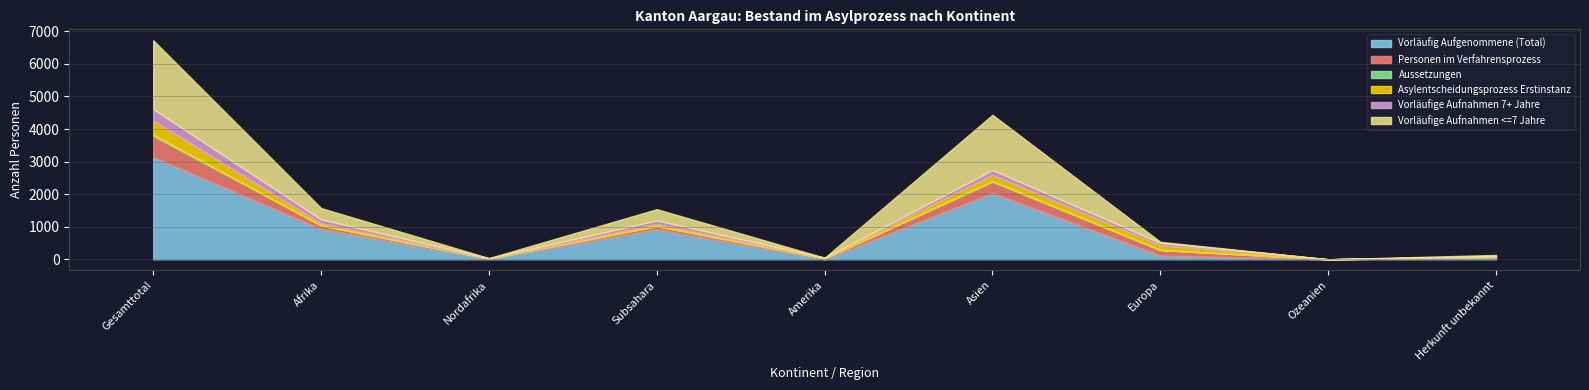

Which series has the largest total across all categories?

Vorläufig Aufgenommene (Total)